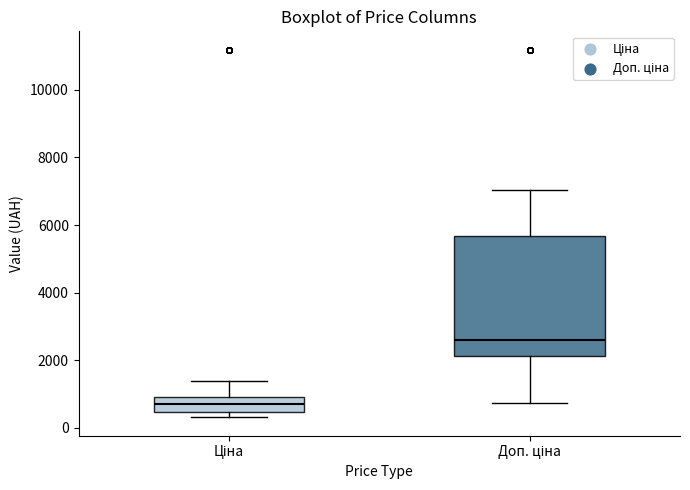

Which box has the highest median line?

Доп. ціна